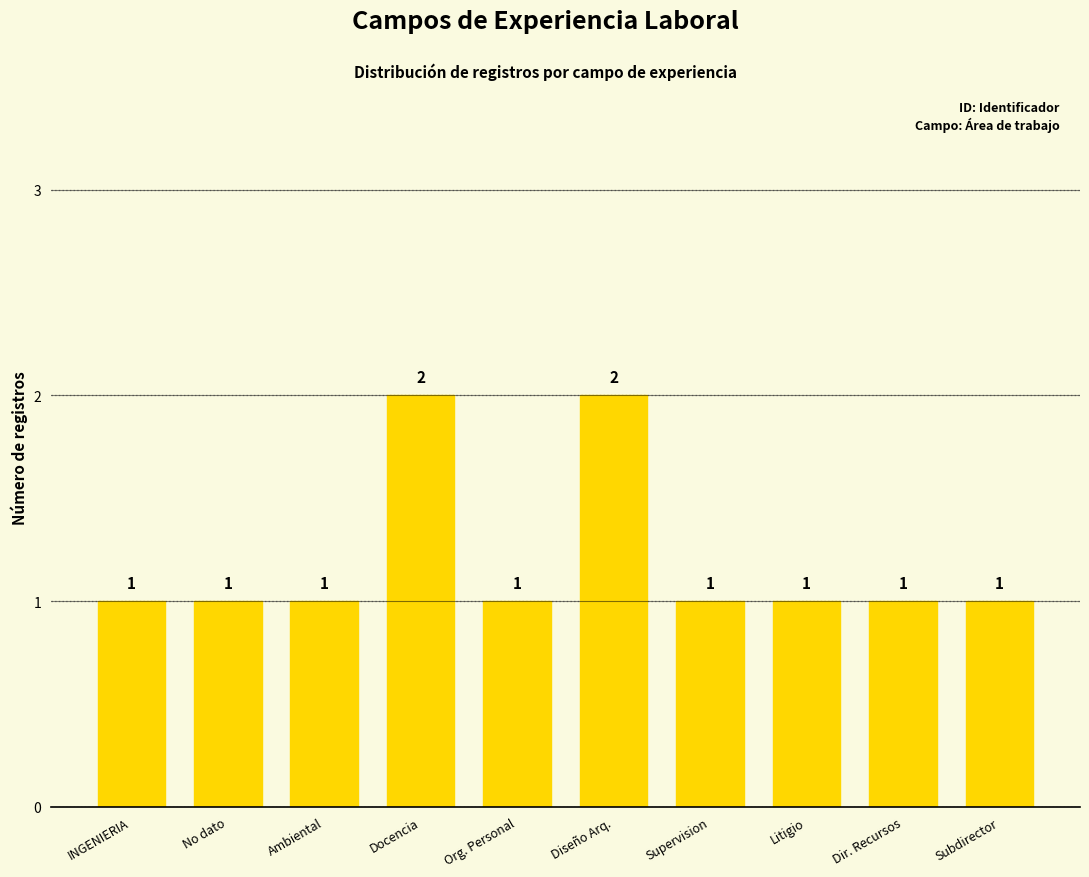

Reading left to right, list all the values displayed in this chart.

INGENIERIA=1	No dato=1	Ambiental=1	Docencia=2	Org. Personal=1	Diseño Arq.=2	Supervision=1	Litigio=1	Dir. Recursos=1	Subdirector=1